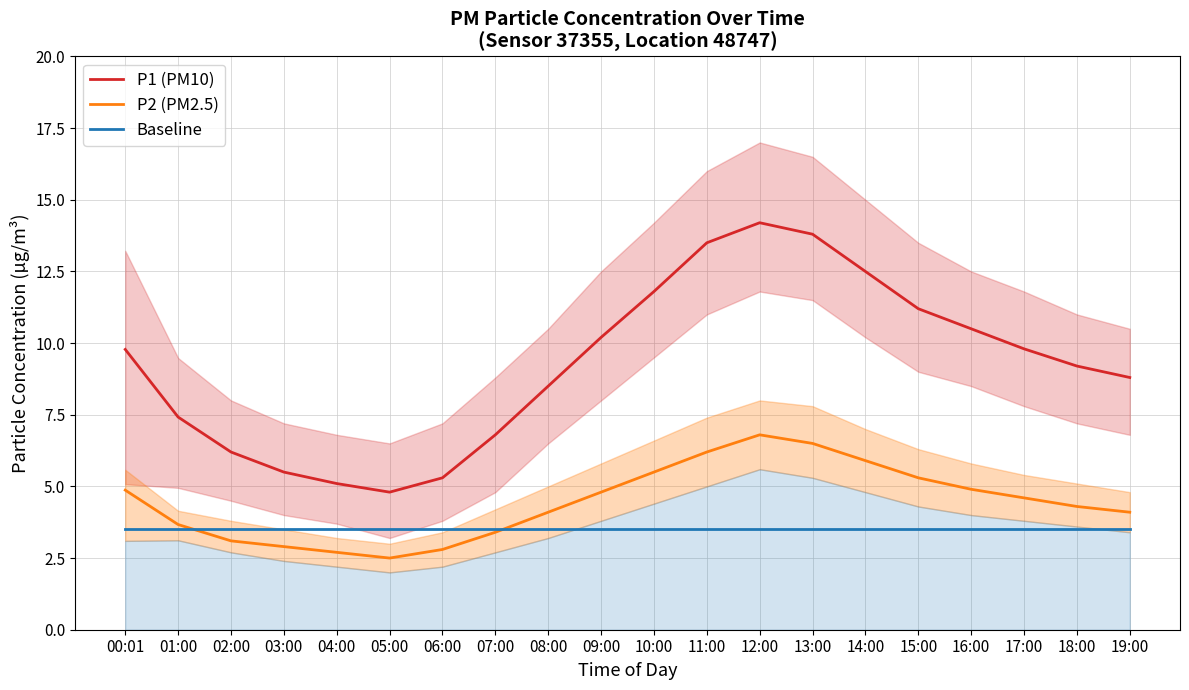

Reading left to right, what are all the values shown in this chart?

P1 (PM10): 9.8	7.4	6.2	5.5	5.1	4.8	5.3	6.8	8.5	10.2	11.8	13.5	14.2	13.8	12.5	11.2	10.5	9.8	9.2	8.8
P2 (PM2.5): 4.9	3.7	3.1	2.9	2.7	2.5	2.8	3.4	4.1	4.8	5.5	6.2	6.8	6.5	5.9	5.3	4.9	4.6	4.3	4.1
Baseline: 3.5	3.5	3.5	3.5	3.5	3.5	3.5	3.5	3.5	3.5	3.5	3.5	3.5	3.5	3.5	3.5	3.5	3.5	3.5	3.5